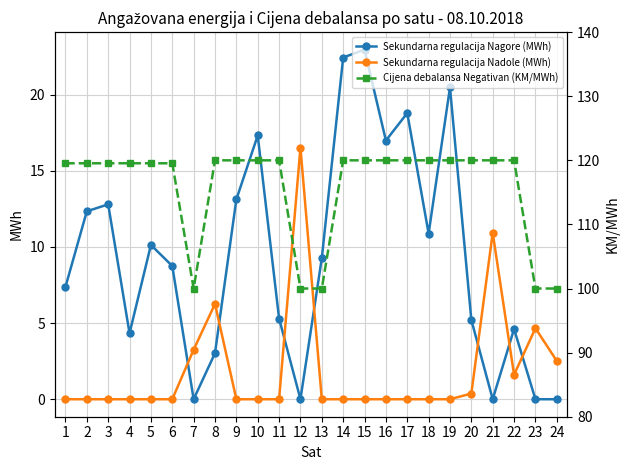

What is the difference between the maximum and minimum values in the Cijena debalansa Negativan (KM/MWh) series?

20.0